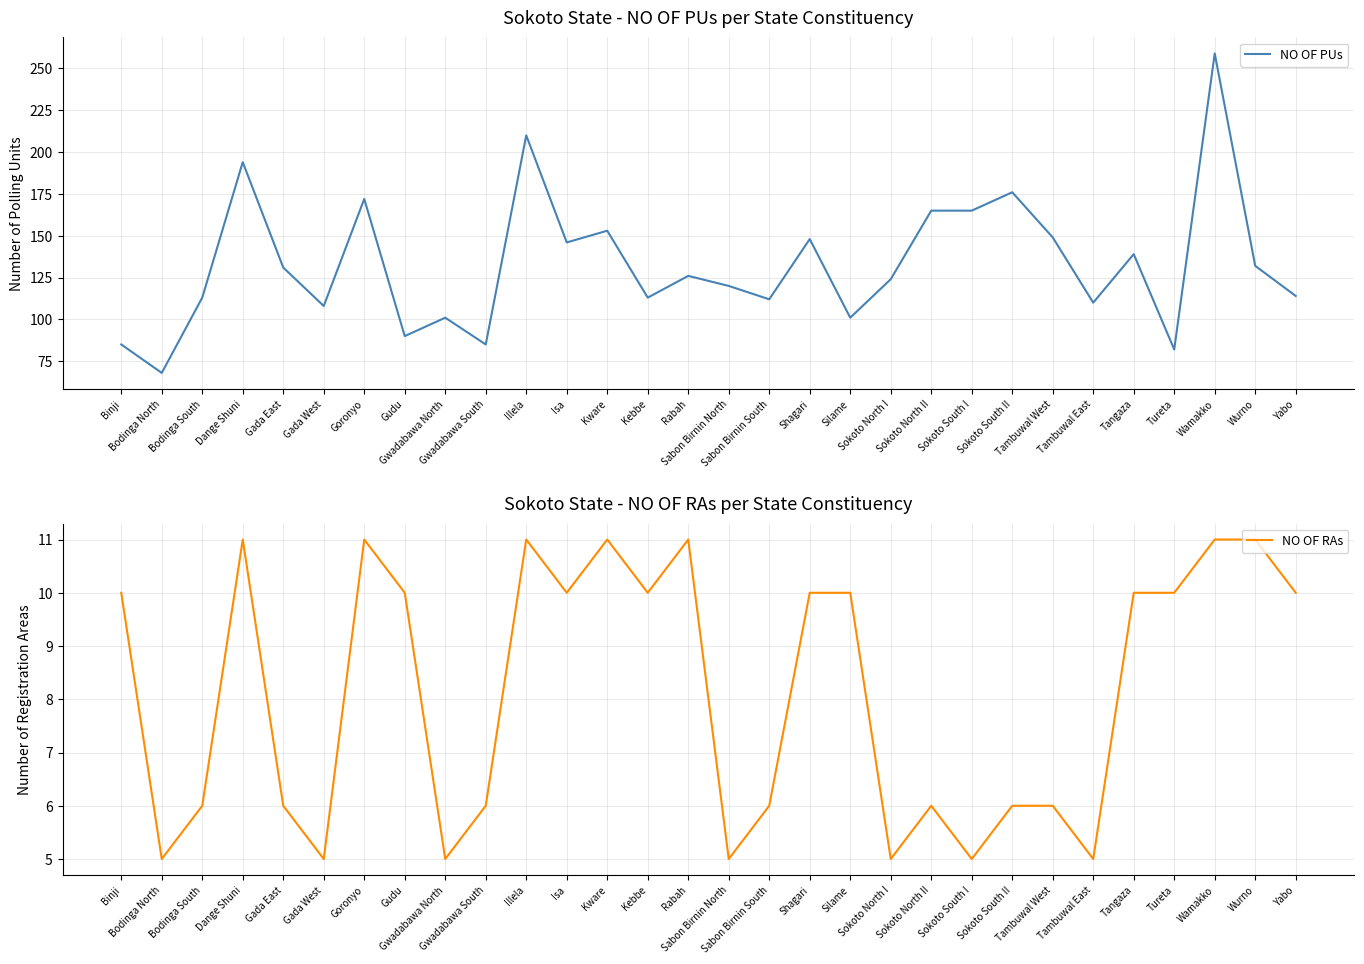

What is the minimum value for NO OF RAs?

5